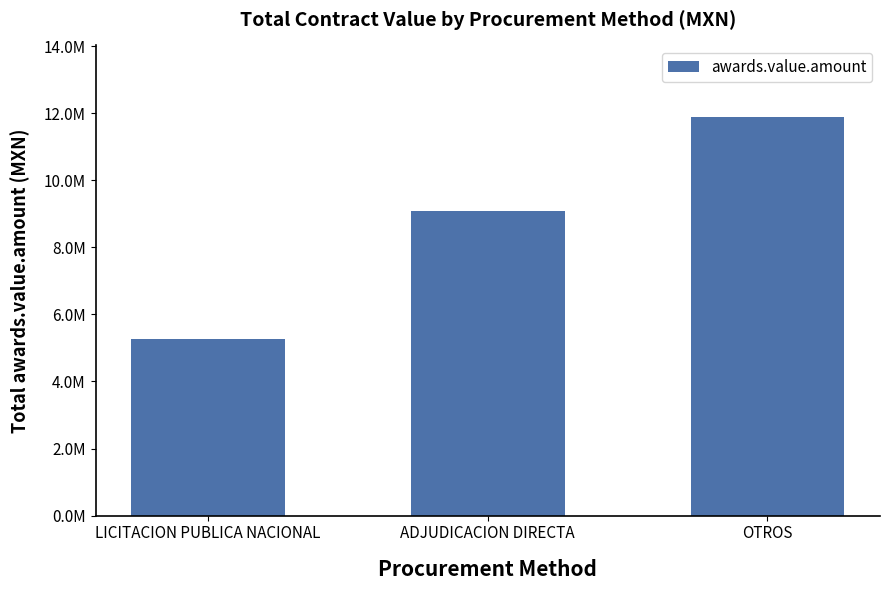

What is the sum of all values?

26246198.4